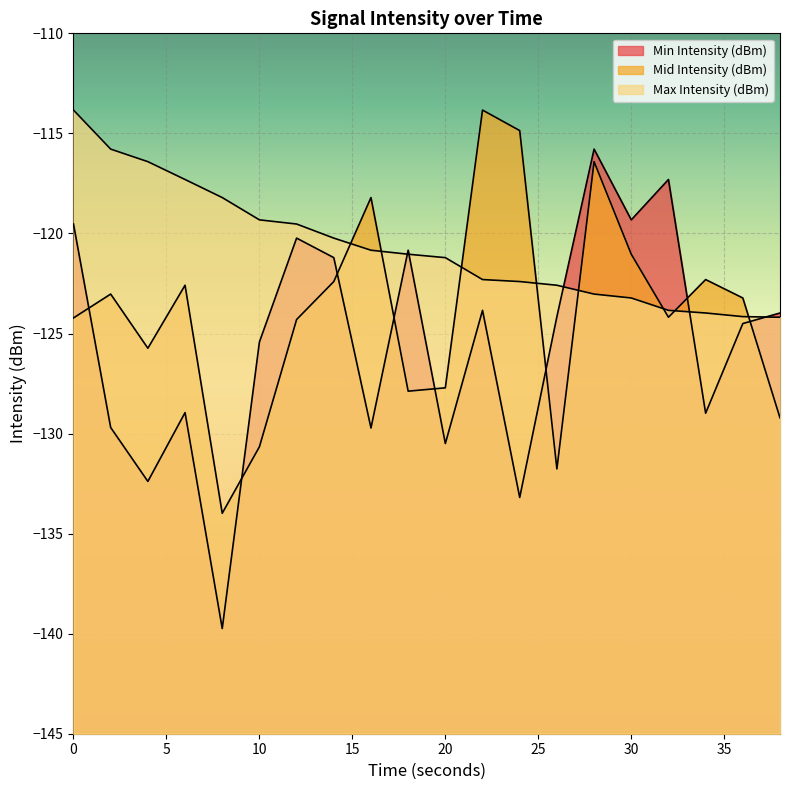

At which category is the sum across all series the highest?

28